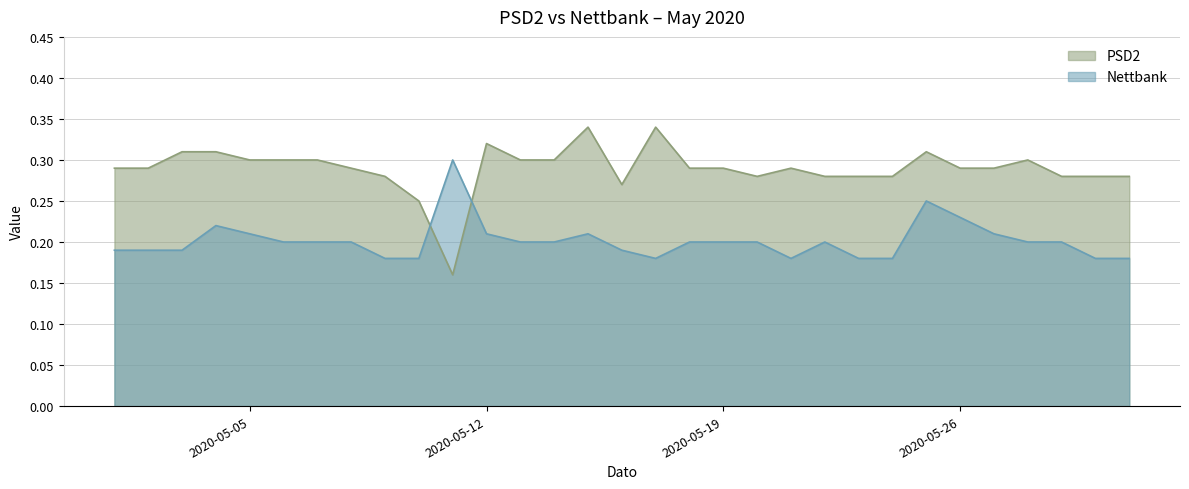

Reading left to right, extract all data points from this chart.

PSD2: 2020-05-01=0.3	2020-05-02=0.3	2020-05-03=0.3	2020-05-04=0.3	2020-05-05=0.3	2020-05-06=0.3	2020-05-07=0.3	2020-05-08=0.3	2020-05-09=0.3	2020-05-10=0.2	2020-05-11=0.2	2020-05-12=0.3	2020-05-13=0.3	2020-05-14=0.3	2020-05-15=0.3	2020-05-16=0.3	2020-05-17=0.3	2020-05-18=0.3	2020-05-19=0.3	2020-05-20=0.3	2020-05-21=0.3	2020-05-22=0.3	2020-05-23=0.3	2020-05-24=0.3	2020-05-25=0.3	2020-05-26=0.3	2020-05-27=0.3	2020-05-28=0.3	2020-05-29=0.3	2020-05-30=0.3	2020-05-31=0.3
Nettbank: 2020-05-01=0.2	2020-05-02=0.2	2020-05-03=0.2	2020-05-04=0.2	2020-05-05=0.2	2020-05-06=0.2	2020-05-07=0.2	2020-05-08=0.2	2020-05-09=0.2	2020-05-10=0.2	2020-05-11=0.3	2020-05-12=0.2	2020-05-13=0.2	2020-05-14=0.2	2020-05-15=0.2	2020-05-16=0.2	2020-05-17=0.2	2020-05-18=0.2	2020-05-19=0.2	2020-05-20=0.2	2020-05-21=0.2	2020-05-22=0.2	2020-05-23=0.2	2020-05-24=0.2	2020-05-25=0.2	2020-05-26=0.2	2020-05-27=0.2	2020-05-28=0.2	2020-05-29=0.2	2020-05-30=0.2	2020-05-31=0.2